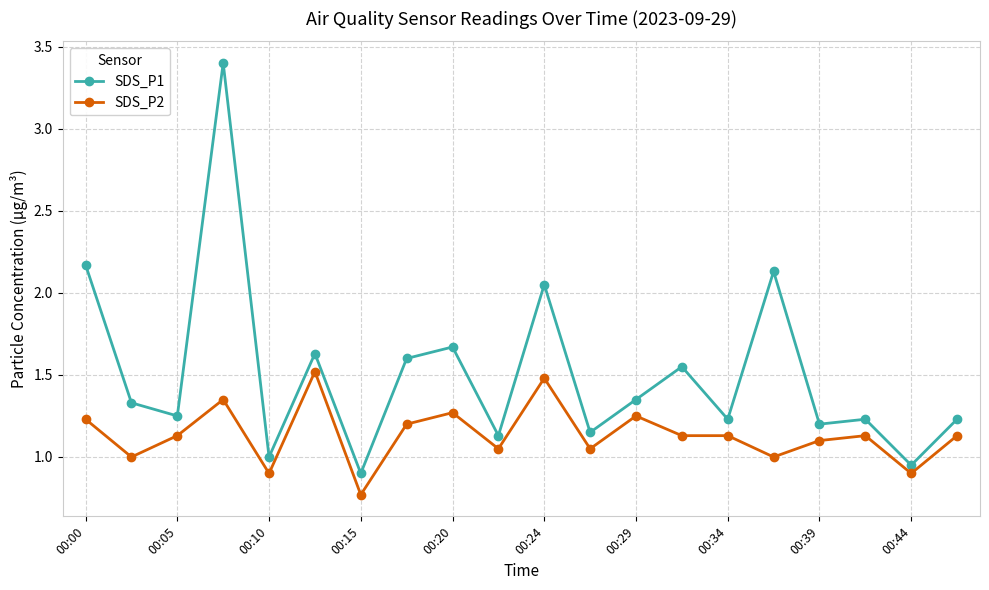

What is the maximum value for SDS_P2?

1.5